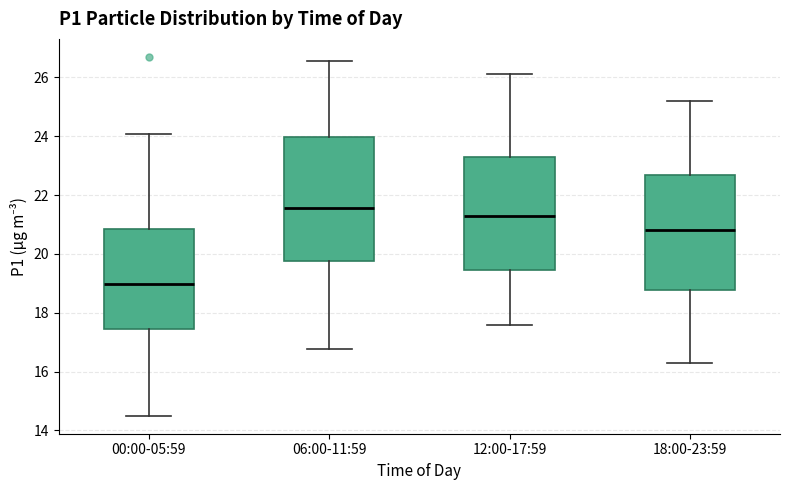

Reading left to right, read every box against the y-axis: the position of its median line, the range the box covers, and the ends of its whiskers. The values are not printed on the chart, so give them approximately, as read against the axis.

00:00-05:59: median 19.0, box 17.4 to 20.8, whiskers 14.6 to 24.0
06:00-11:59: median 21.6, box 19.8 to 24.0, whiskers 16.8 to 26.6
12:00-17:59: median 21.4, box 19.4 to 23.4, whiskers 17.6 to 26.2
18:00-23:59: median 20.8, box 18.8 to 22.6, whiskers 16.4 to 25.2